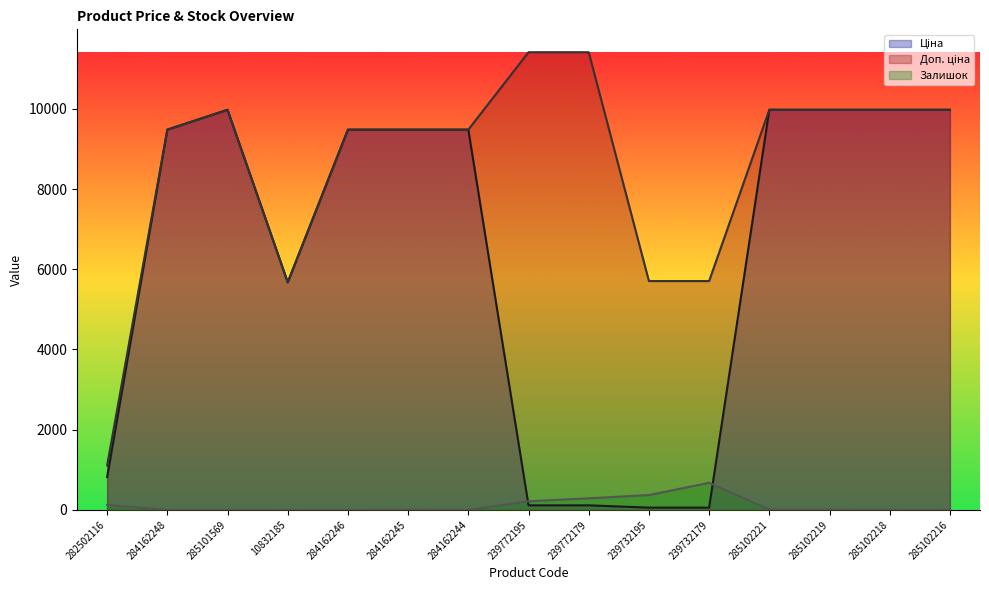

List the labels in order of Залишок value, largest first.

239732179, 239732195, 239772179, 239772195, 282502116, 284162245, 285102221, 285102219, 285102218, 284162244, 10832185, 284162248, 285101569, 284162246, 285102216